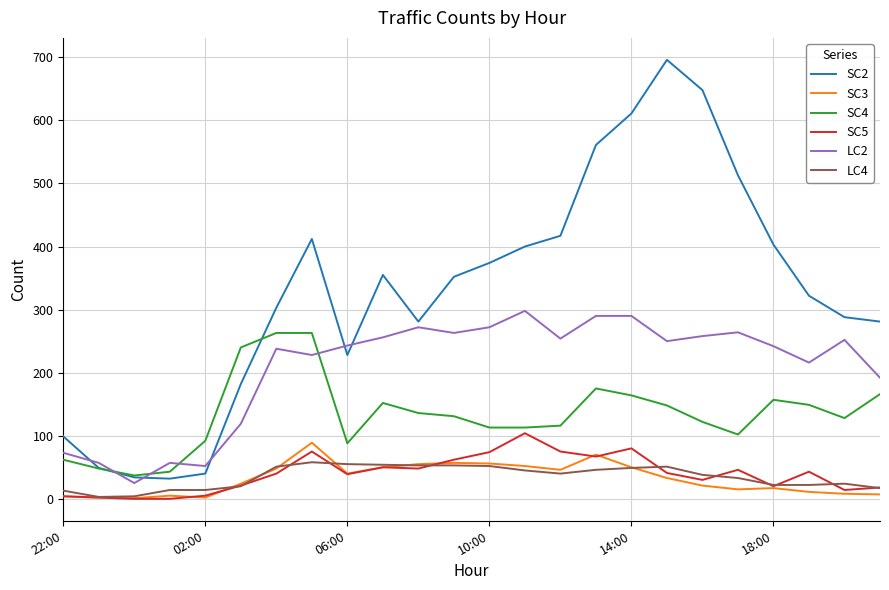

Is this an area chart (filled region under the line)?

No